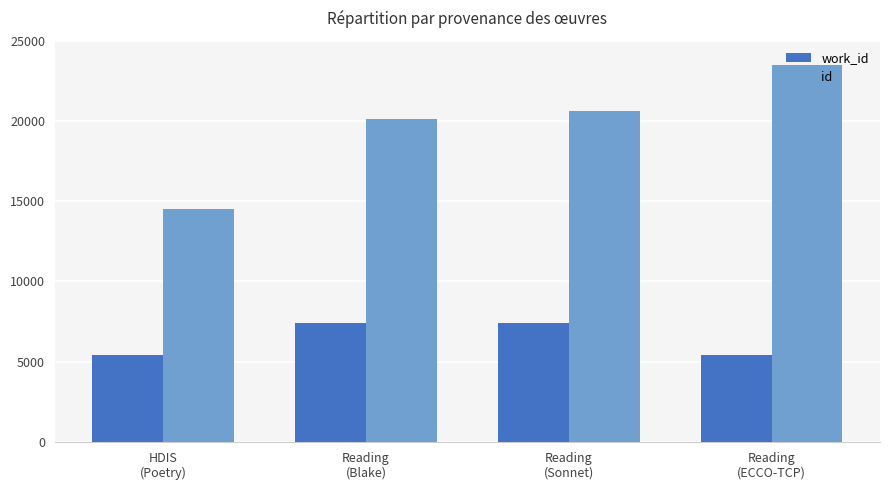

What is the total value across all series at Reading
(Blake)?

27524